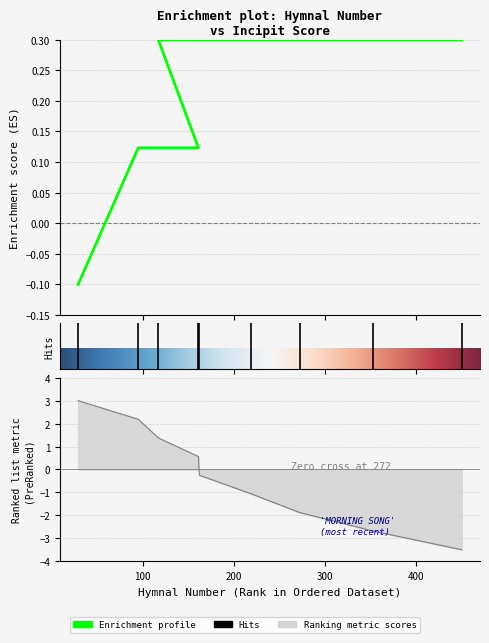

What position from the right is 95?

8